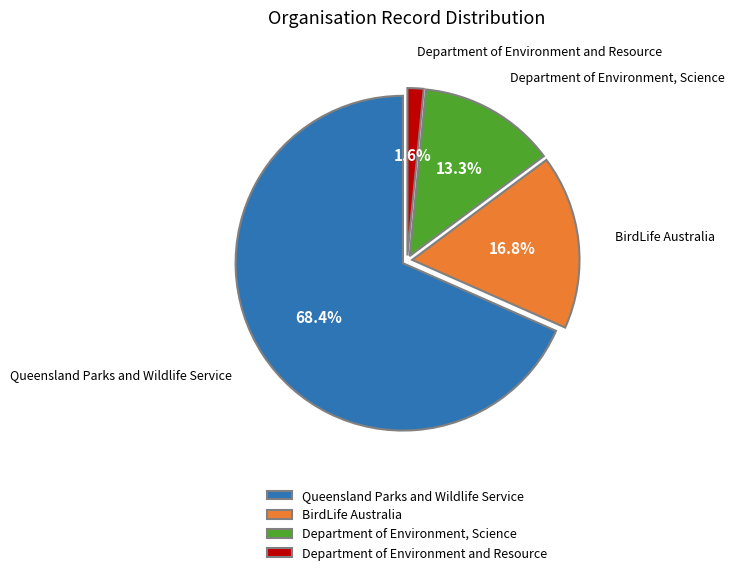

Which category has the biggest portion of the pie?

Queensland Parks and Wildlife Service